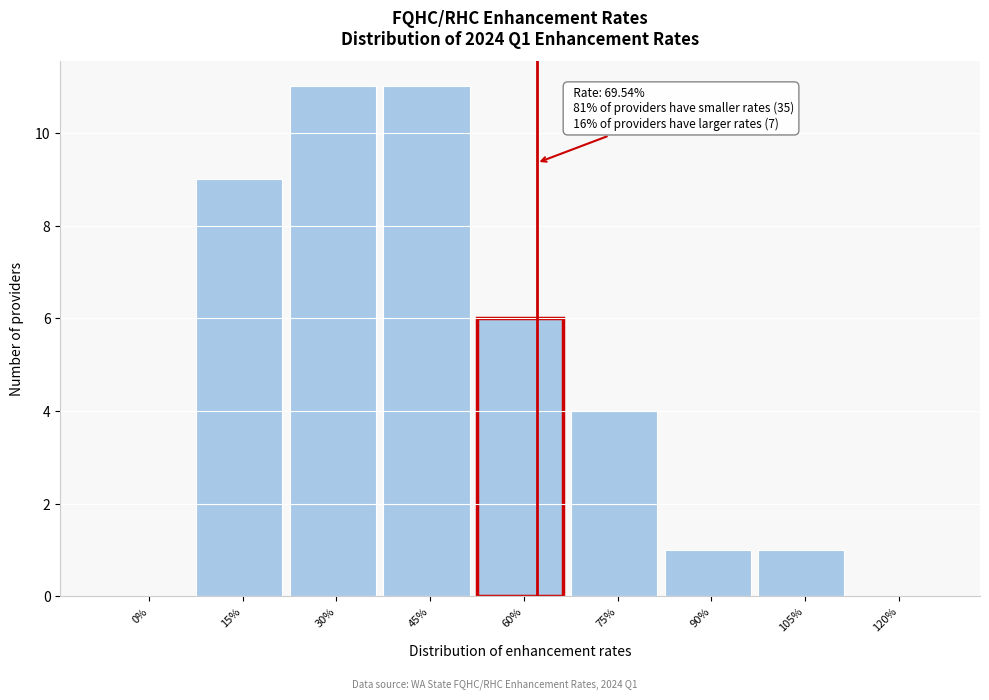

Reading left to right, transcribe all the data shown in this chart.

0%=0	15%=9	30%=11	45%=11	60%=6	75%=4	90%=1	105%=1	120%=0